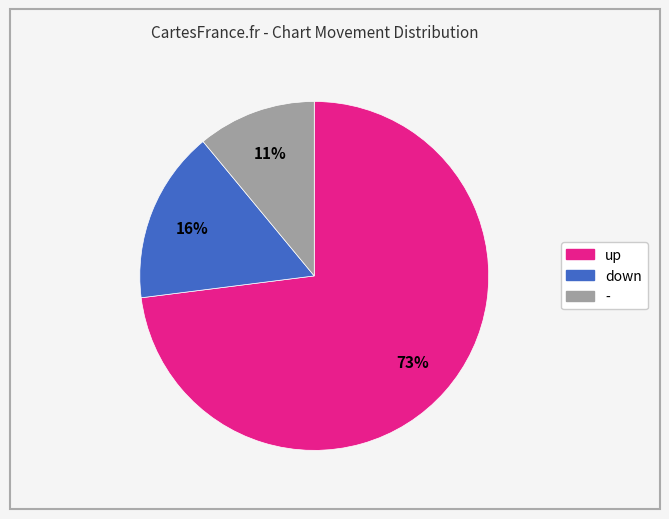

How many segments does this pie chart have?

3